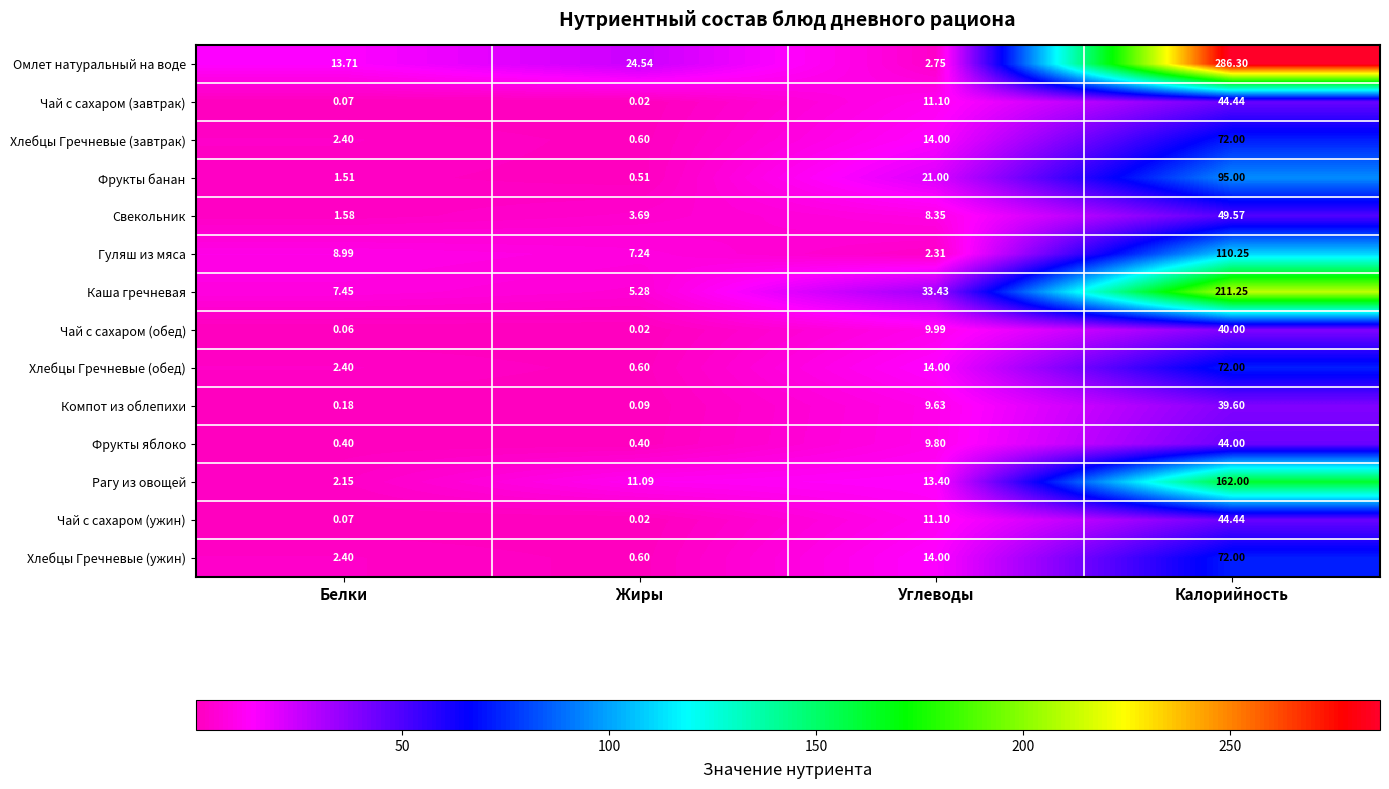

Rank the categories by Фрукты банан value from highest to lowest.

Калорийность, Углеводы, Белки, Жиры